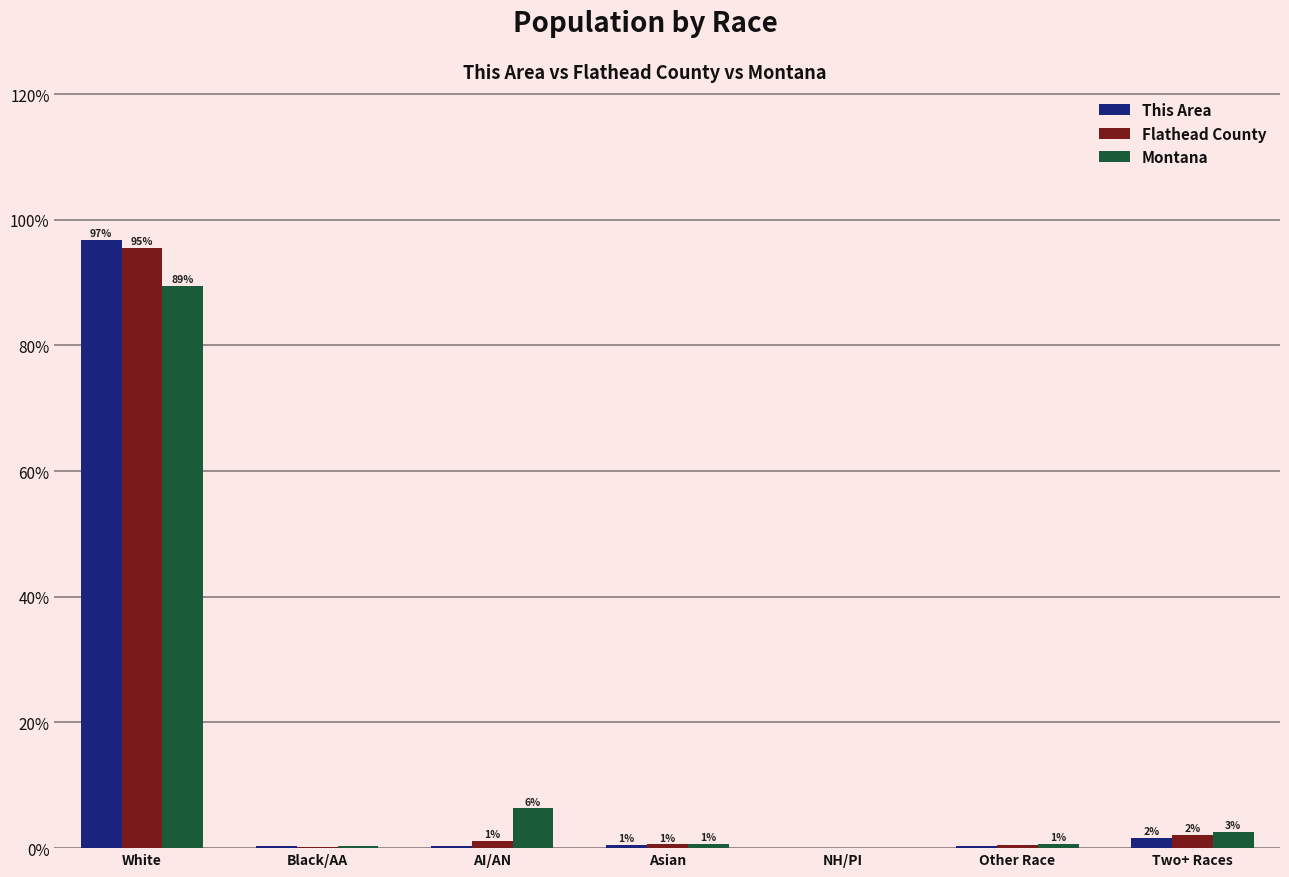

What are all the series names shown in the legend?

This Area, Flathead County, Montana